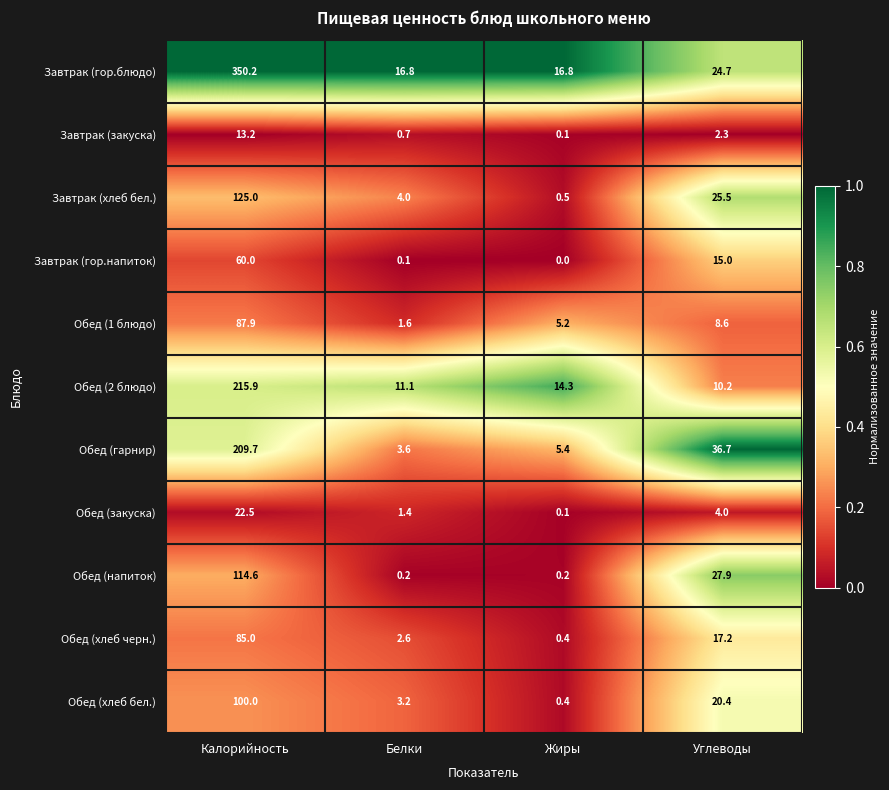

What is the difference between the Обед (2 блюдо) values at Калорийность and Углеводы?

205.7